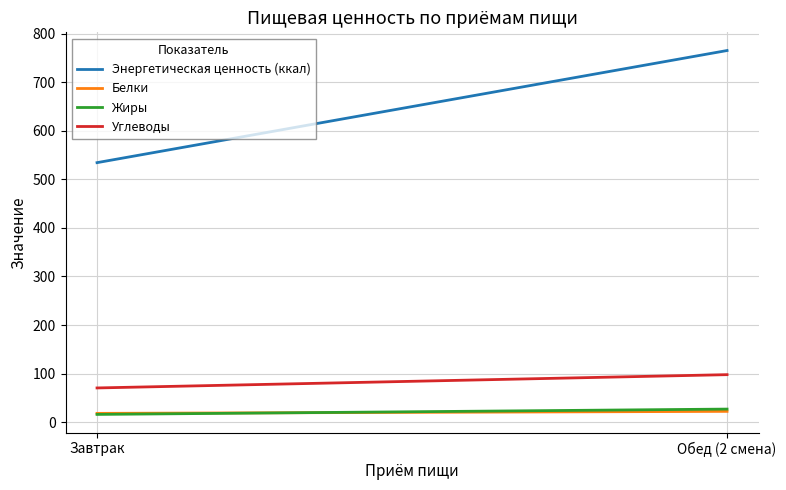

What is the difference between the Жиры values at Завтрак and Обед (2 смена)?

11.0